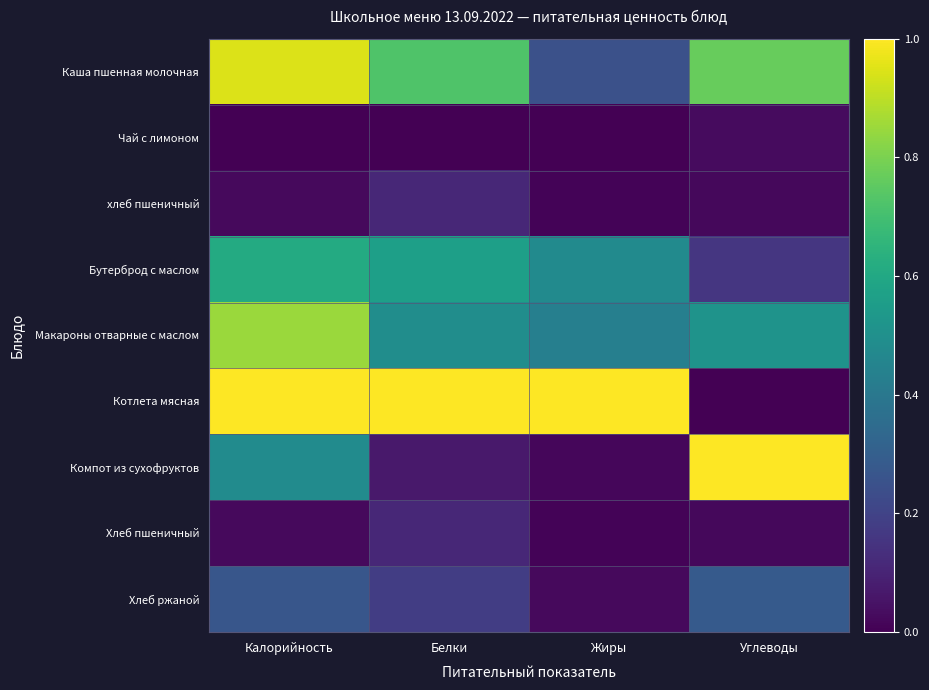

What is the maximum value shown in the chart?

1.0